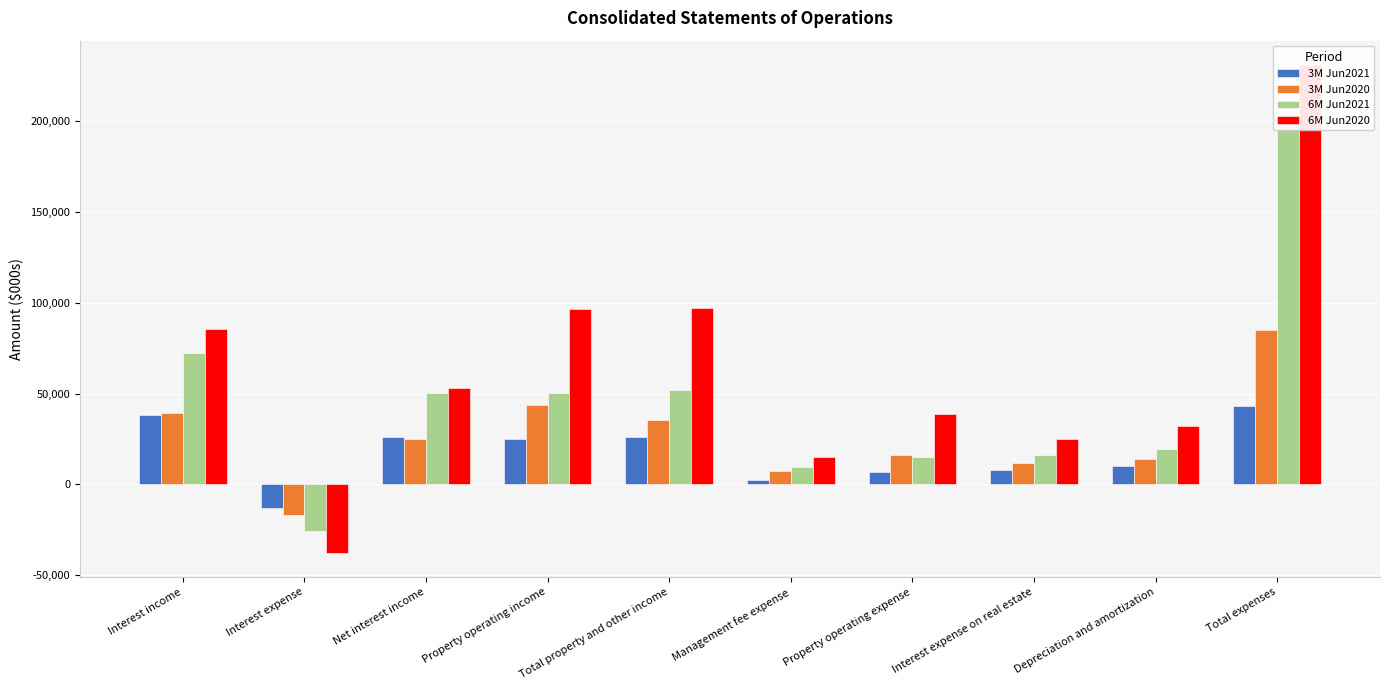

How many bars are there in each group?

4